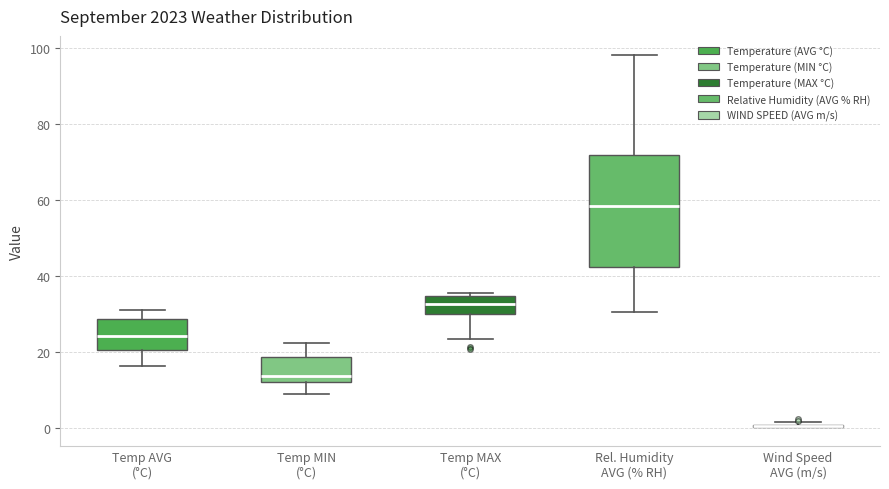

Reading left to right, read every box against the y-axis: the position of its median line, the range the box covers, and the ends of its whiskers. The values are not printed on the chart, so give them approximately, as read against the axis.

Temp AVG (°C): median 24, box 20 to 28, whiskers 16 to 30
Temp MIN (°C): median 14, box 12 to 18, whiskers 8 to 22
Temp MAX (°C): median 32, box 30 to 34, whiskers 24 to 36
Rel. Humidity AVG (% RH): median 58, box 42 to 72, whiskers 30 to 98
Wind Speed AVG (m/s): box collapsed to a line at 0, whiskers 0 to 2